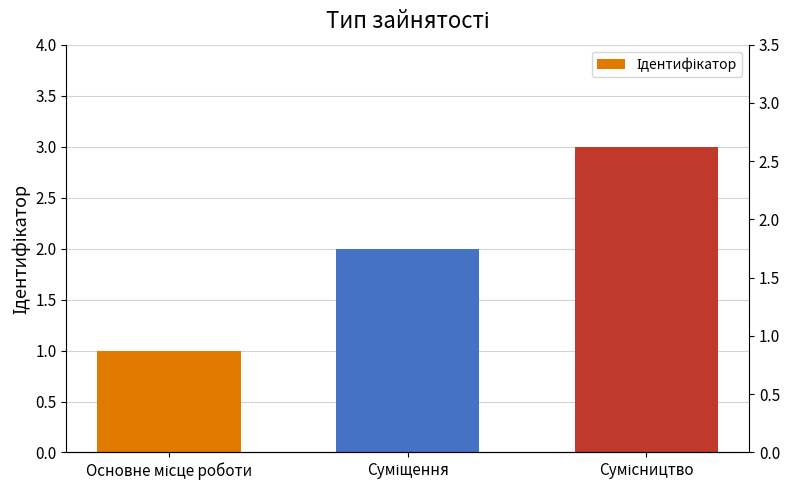

List the labels in order of value, smallest first.

Основне місце роботи, Суміщення, Сумісництво